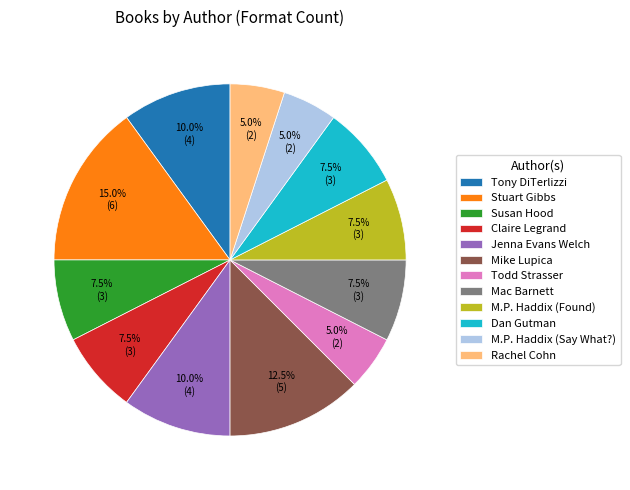

To the nearest percent, what is the average slice percentage?

8%